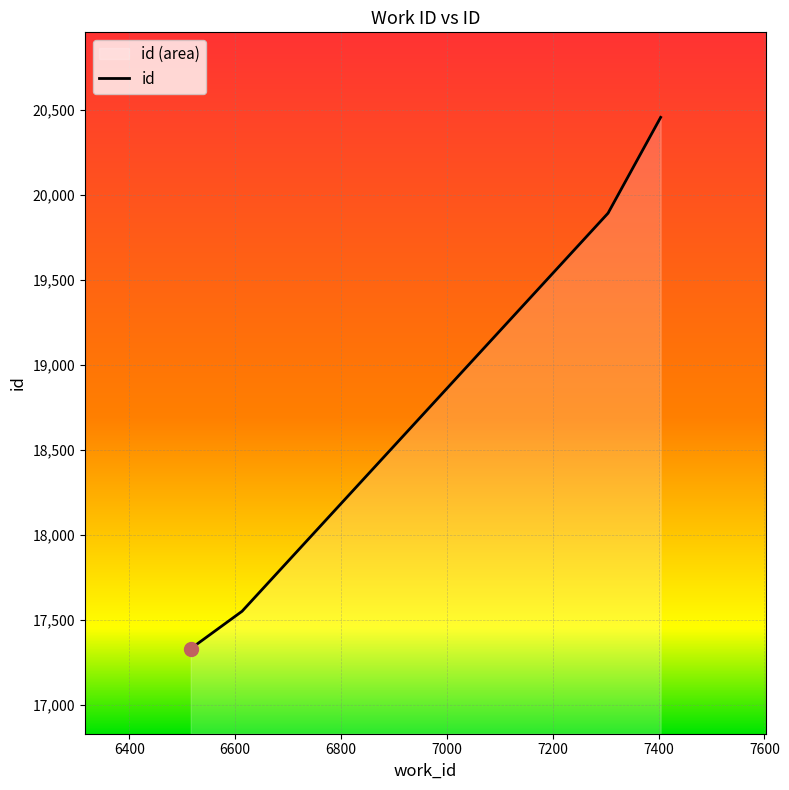

Is it true that the value at 7305 is 19892?

True